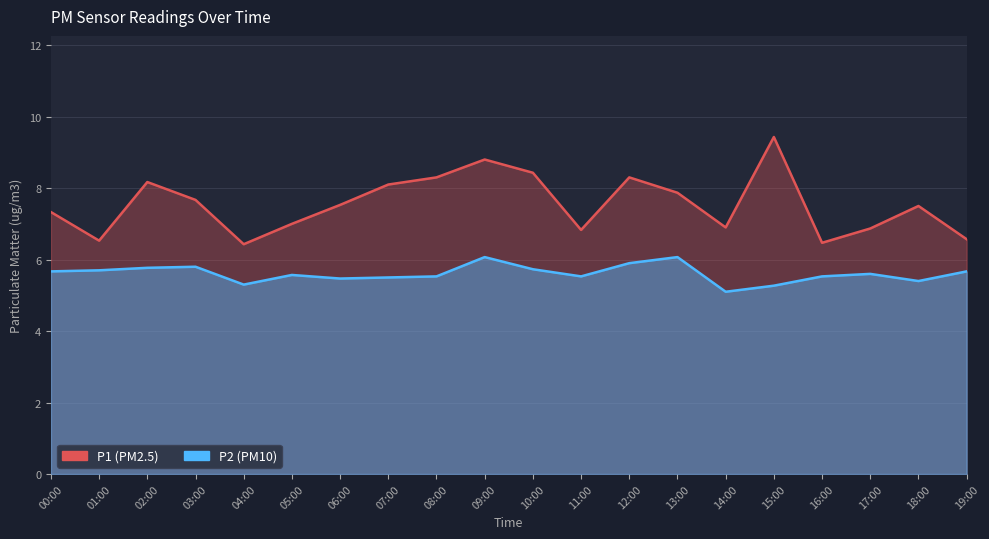

What is the difference between the P1 values at 00:00 and 05:00?

0.3